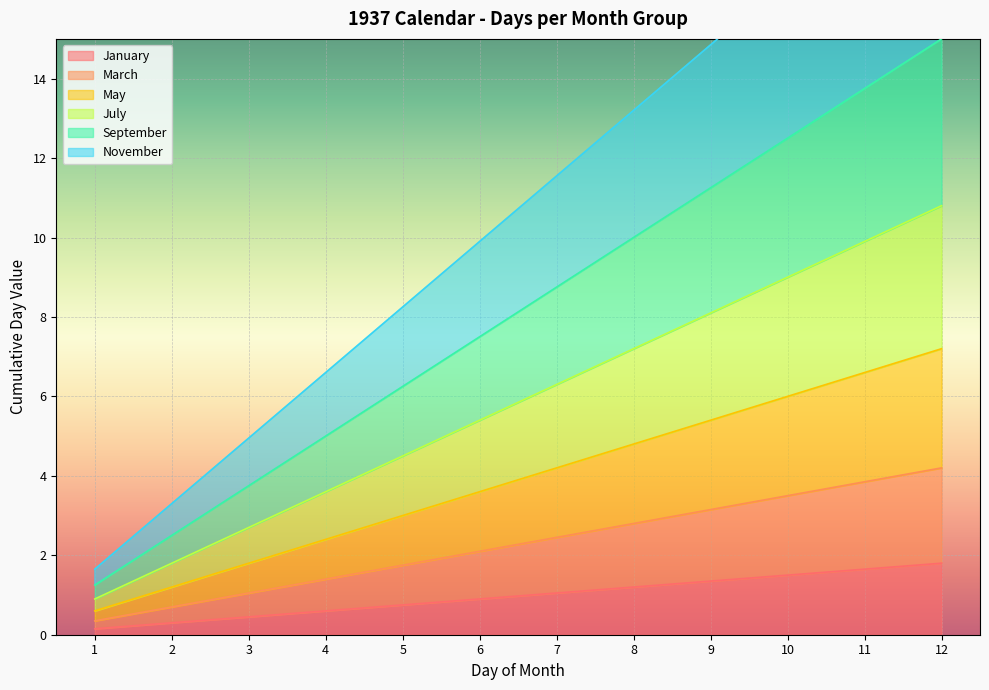

What is the maximum value shown in the chart?

19.8